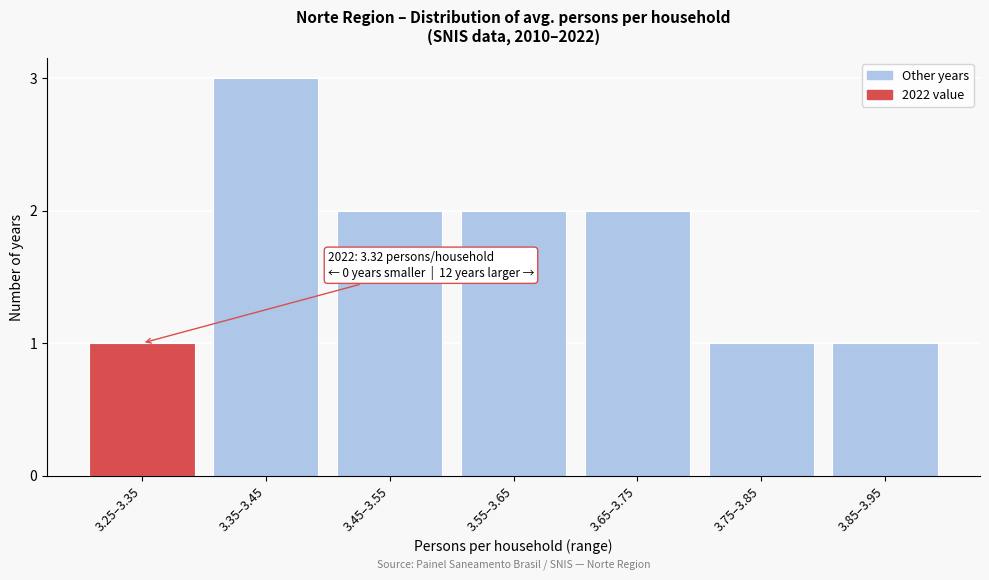

Reading left to right, what are all the values shown in this chart?

1	3	2	2	2	1	1